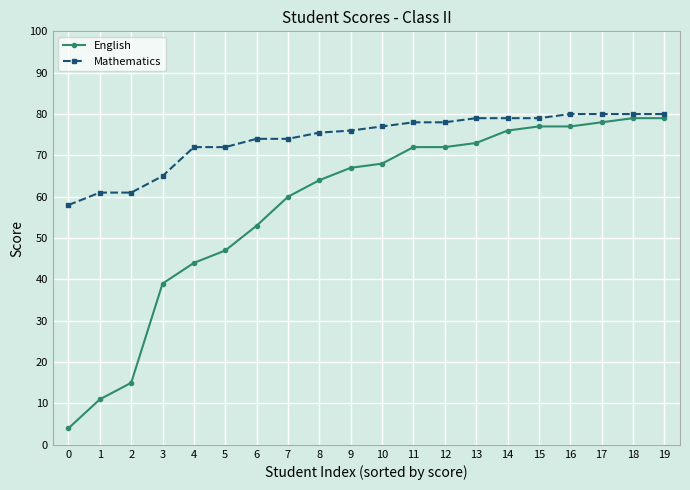

Which series has the largest total across all categories?

Mathematics